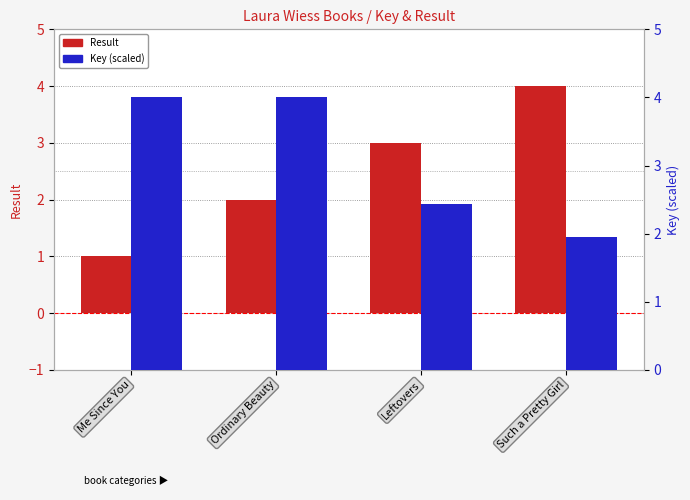

Reading left to right, list all the values displayed in this chart.

Result: Me Since You=1.0	Ordinary Beauty=2.0	Leftovers=3.0	Such a Pretty Girl=4.0
Key (scaled): Me Since You=4.0	Ordinary Beauty=4.0	Leftovers=2.4	Such a Pretty Girl=1.9